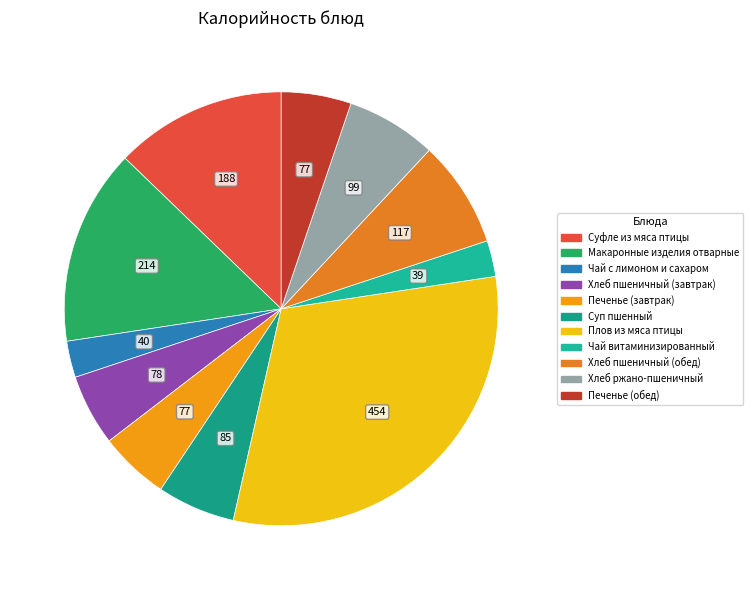

Combined, do Хлеб пшеничный (завтрак) and Печенье (обед) account for over 50%?

No